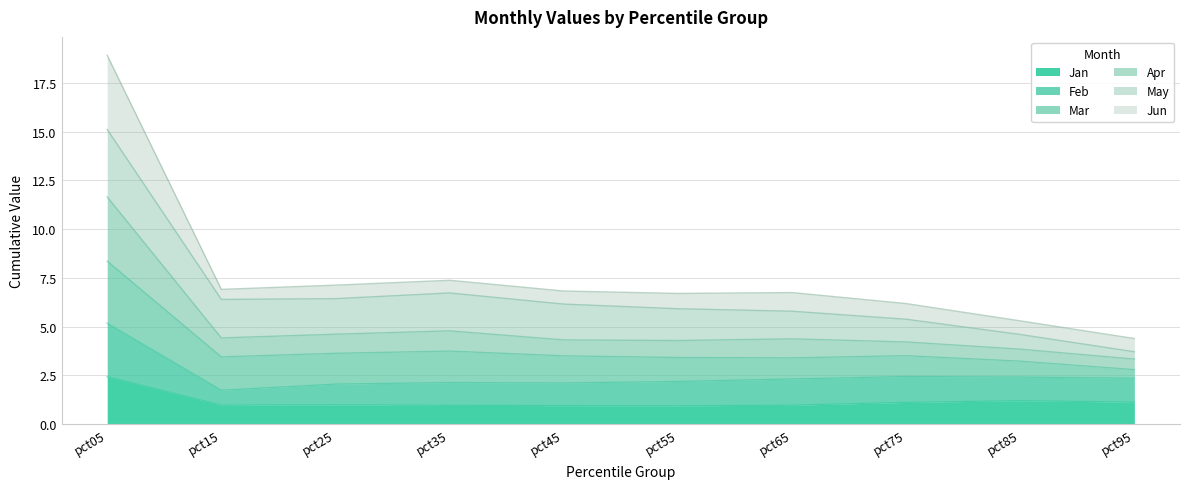

At which label does Apr first exceed 6?

pct05